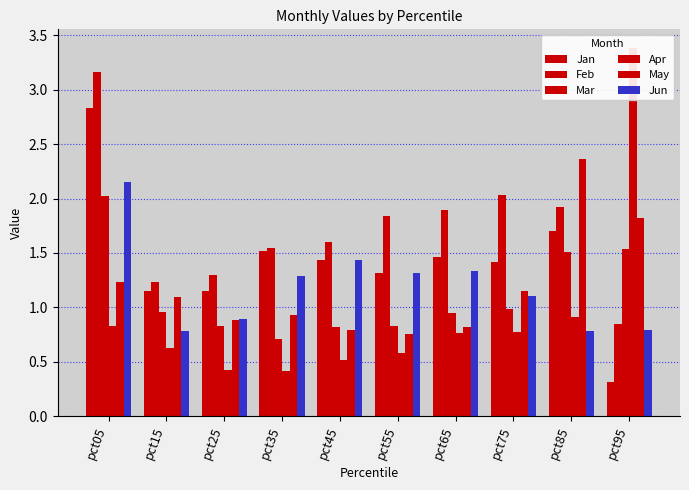

Is it true that Apr equals 0.9 at pct55?

False